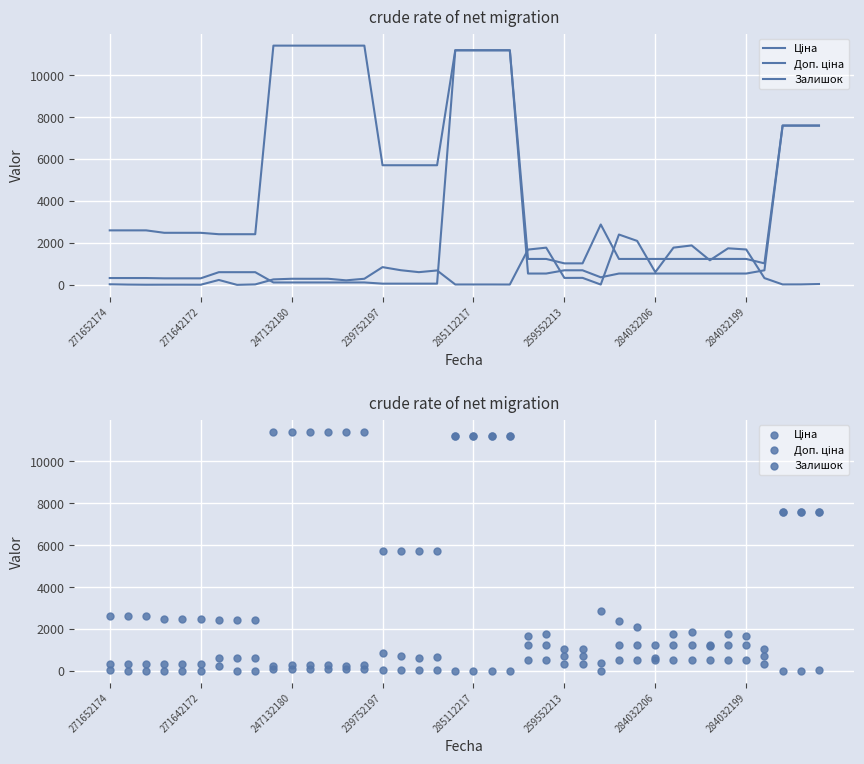

What are all the series names shown in the legend?

Ціна, Доп. ціна, Залишок